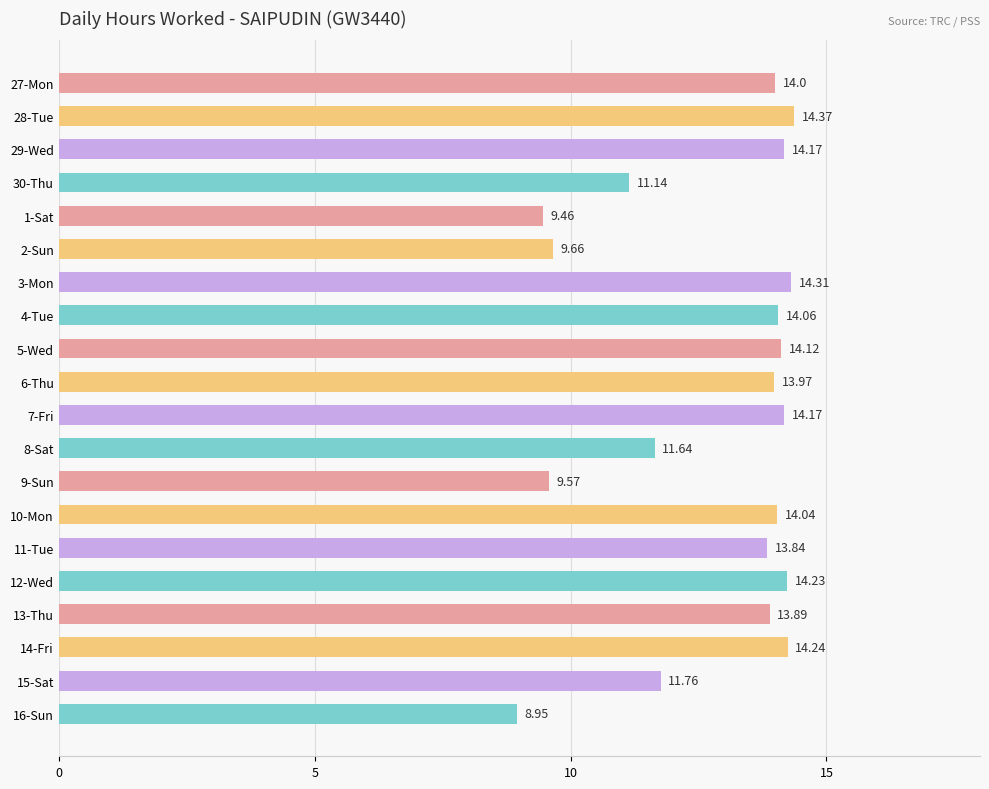

How many data points are less than 14?

10